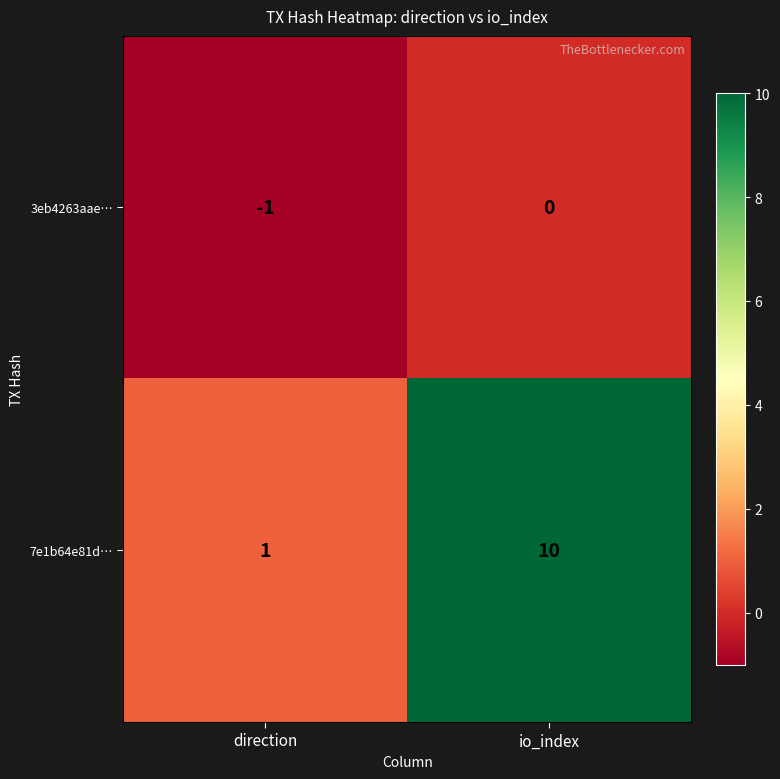

Which series changed the most between direction and io_index?

7e1b64e81d…